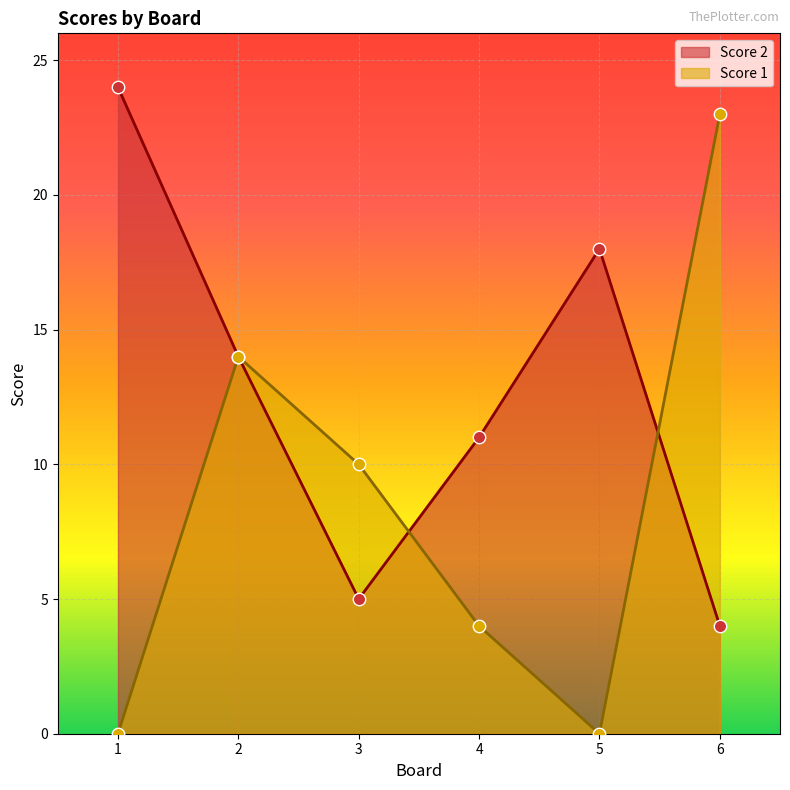

Which series reaches the maximum Y coordinate?

Score 2